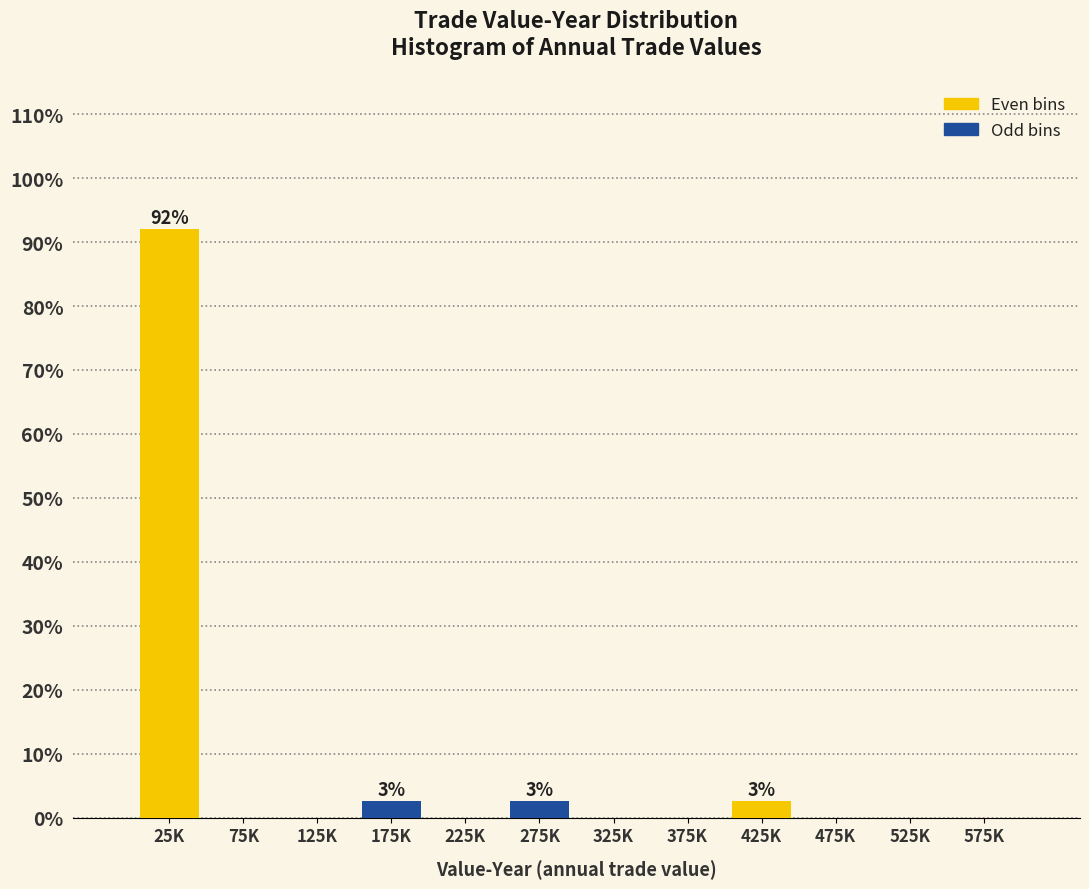

Reading right to left, list all the values displayed in this chart.

575K=0.0	525K=0.0	475K=0.0	425K=2.6	375K=0.0	325K=0.0	275K=2.6	225K=0.0	175K=2.6	125K=0.0	75K=0.0	25K=92.1